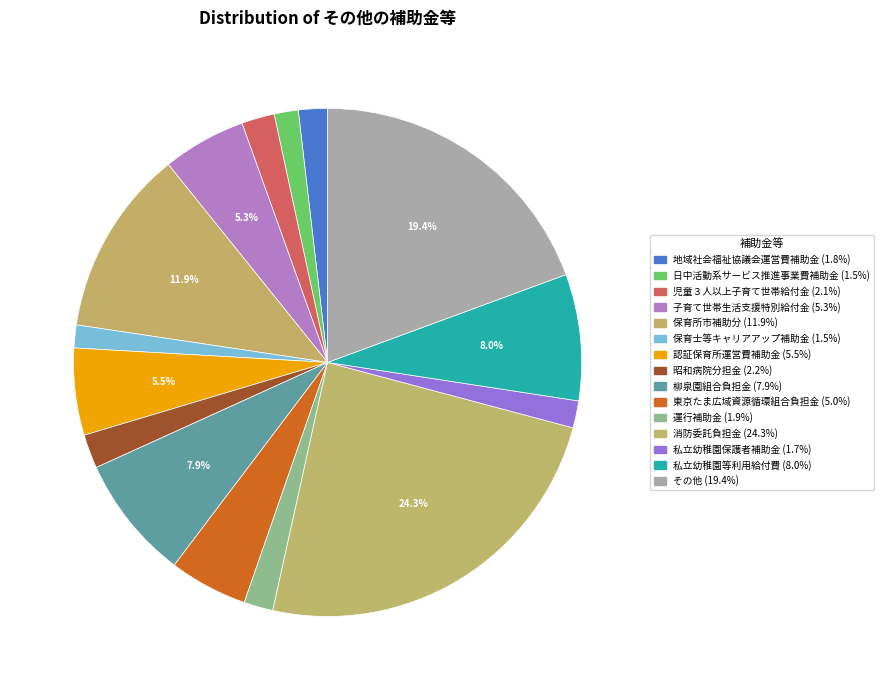

Count the number of slices in the pie.

15